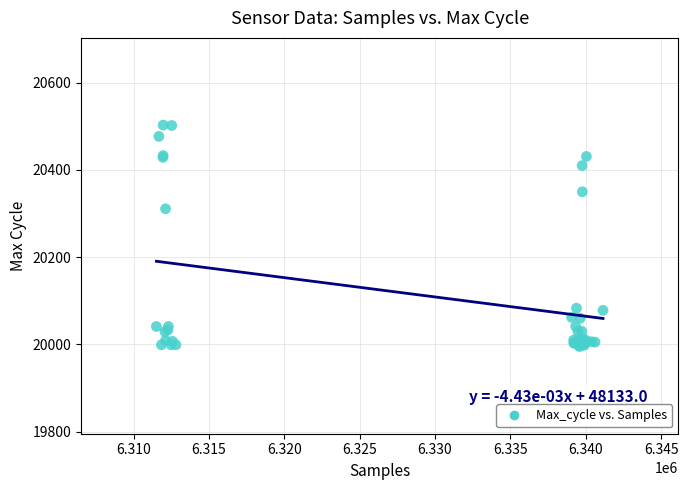

What Y value in the scatter plot is closest to 20249?

20311